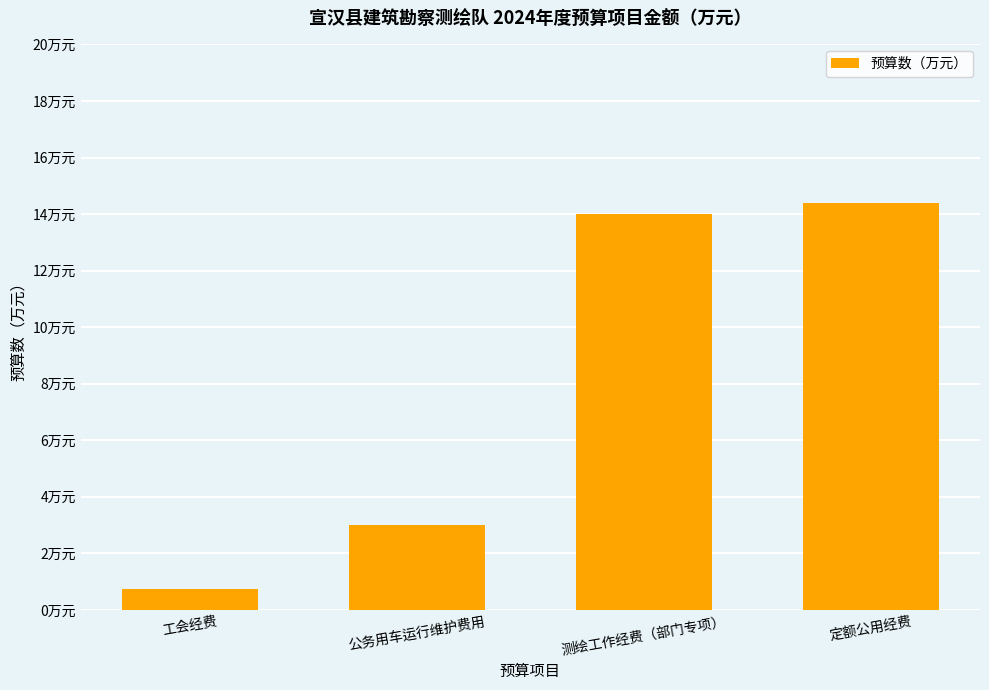

What position from the right is 公务用车运行维护费用?

3